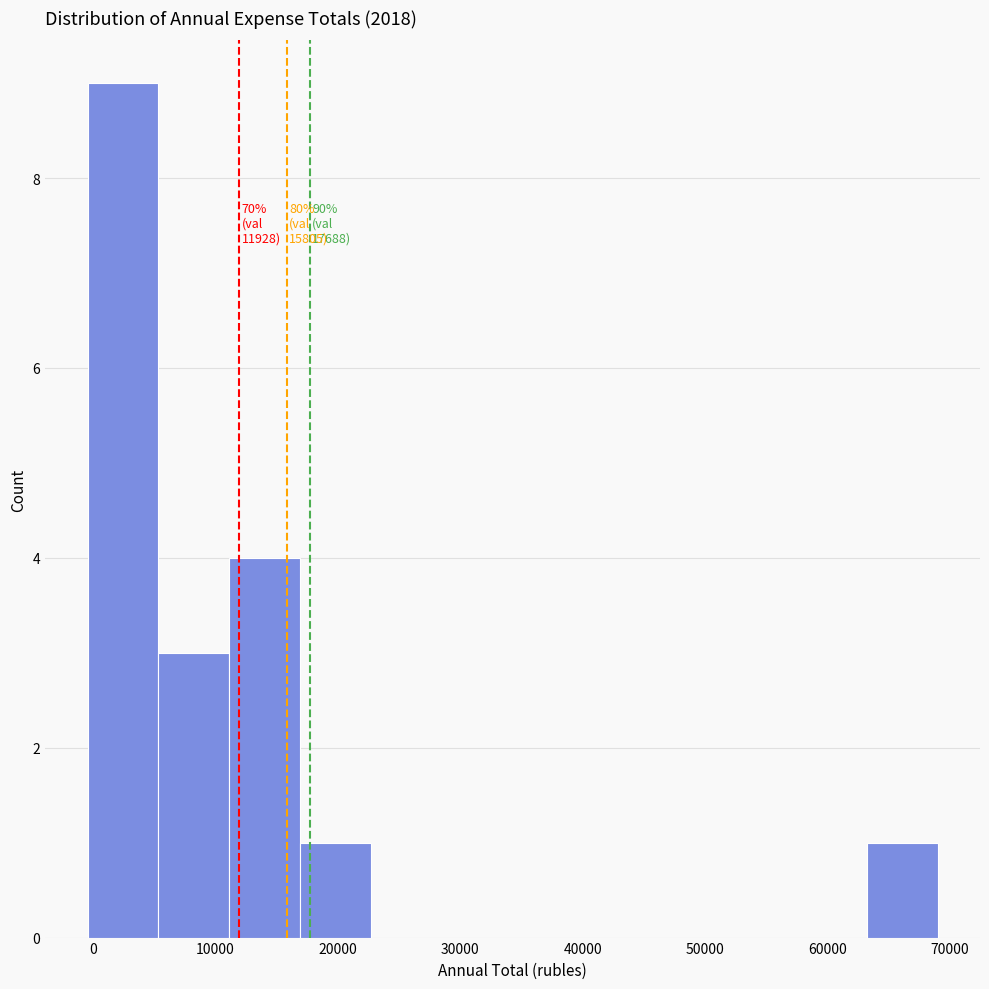

Which range on the x-axis has the tallest bar?

0 to 5000